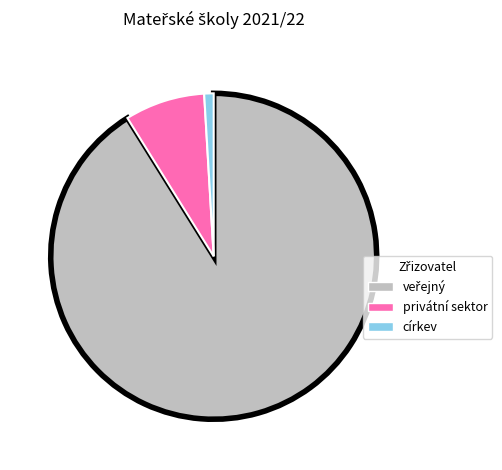

Does any single category account for the majority?

Yes